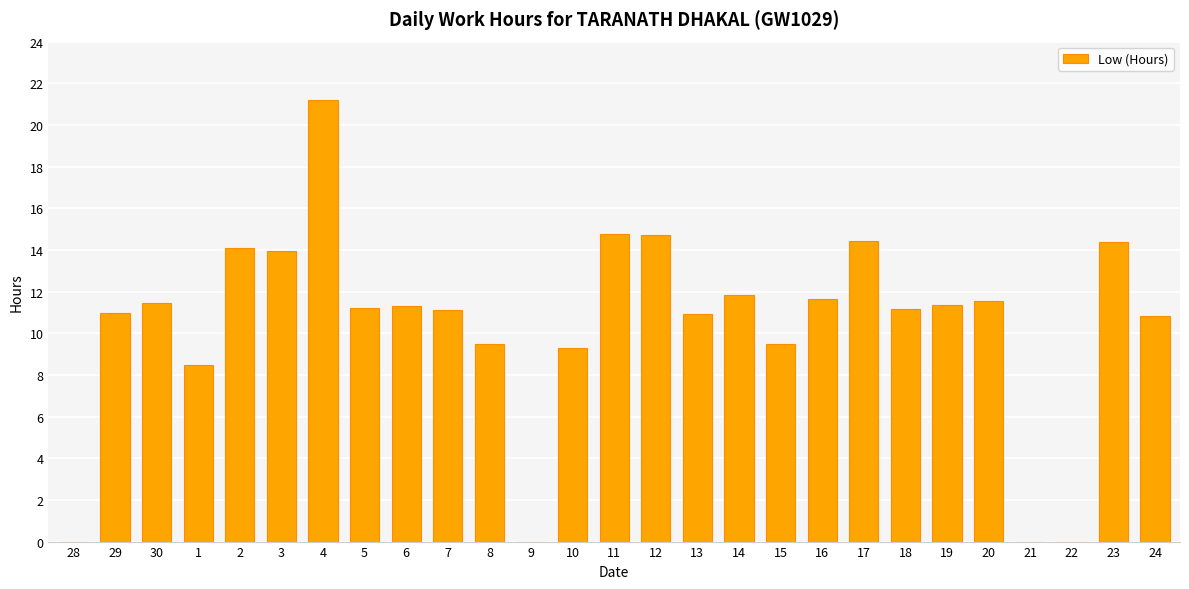

What is the greatest value displayed?

21.2